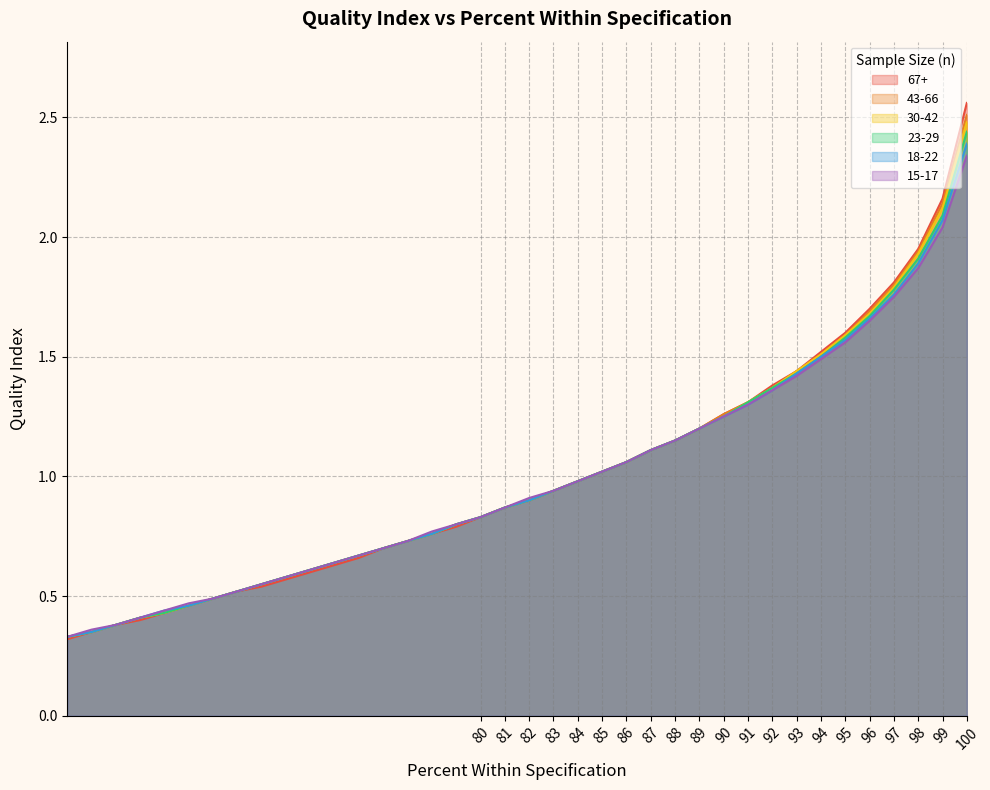

True or false: 18-22 and 67+ cross at least once.

False